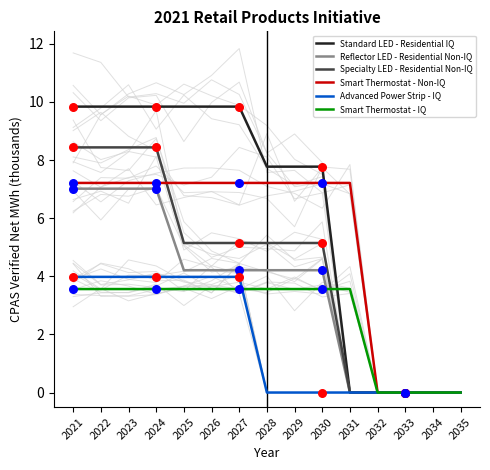

Which series contains the highest Y value?

Standard LED - Residential IQ